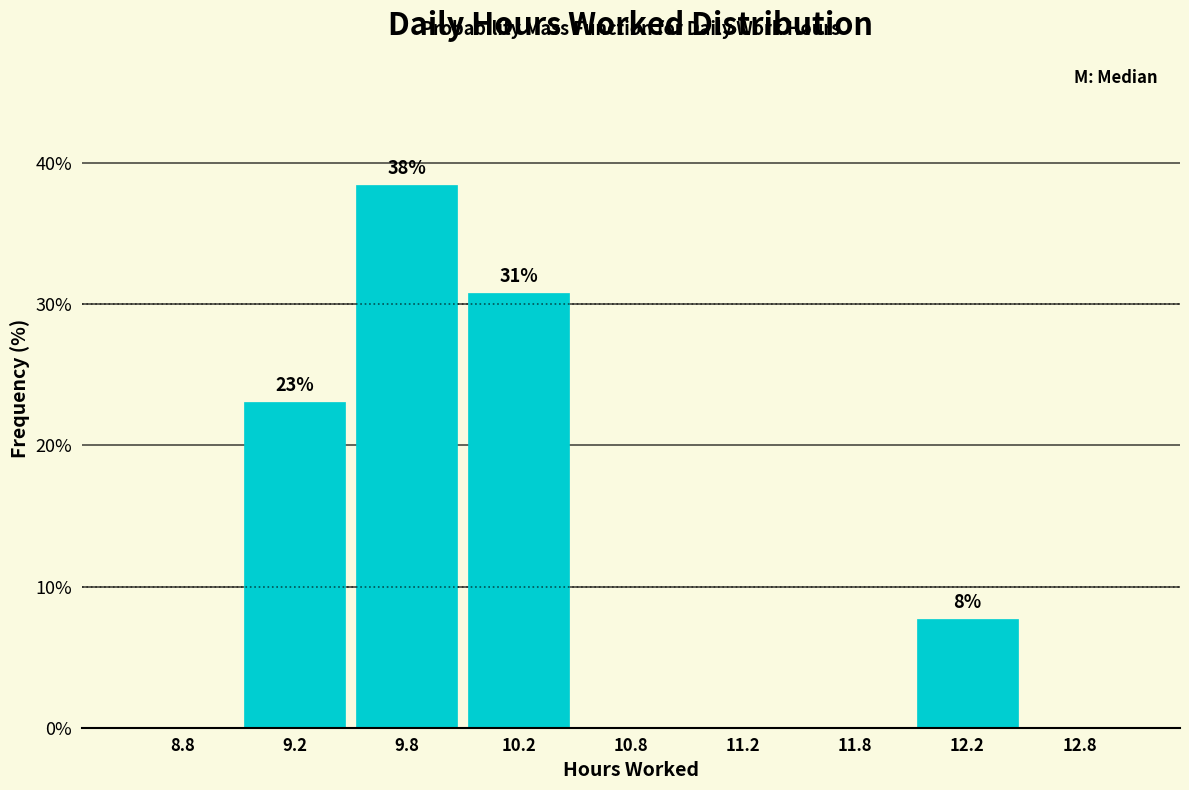

Reading left to right, extract all data points from this chart.

8.8=0.0	9.2=23.1	9.8=38.5	10.2=30.8	10.8=0.0	11.2=0.0	11.8=0.0	12.2=7.7	12.8=0.0